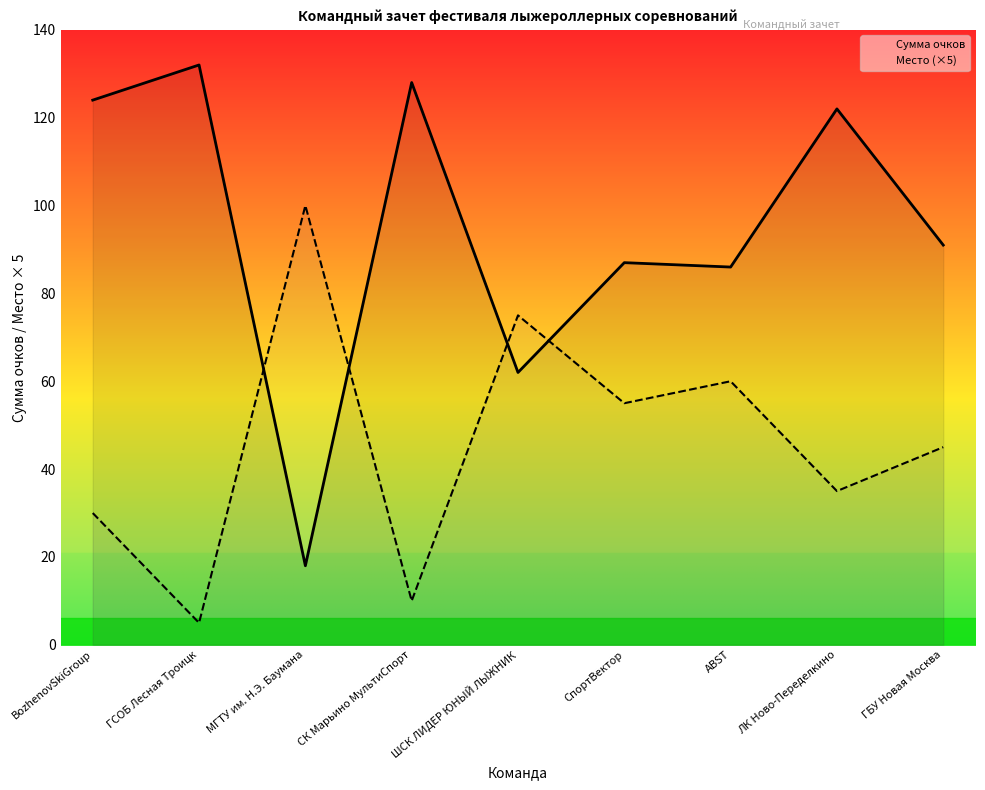

Read the Место (×5) value at BozhenovSkiGroup.

30